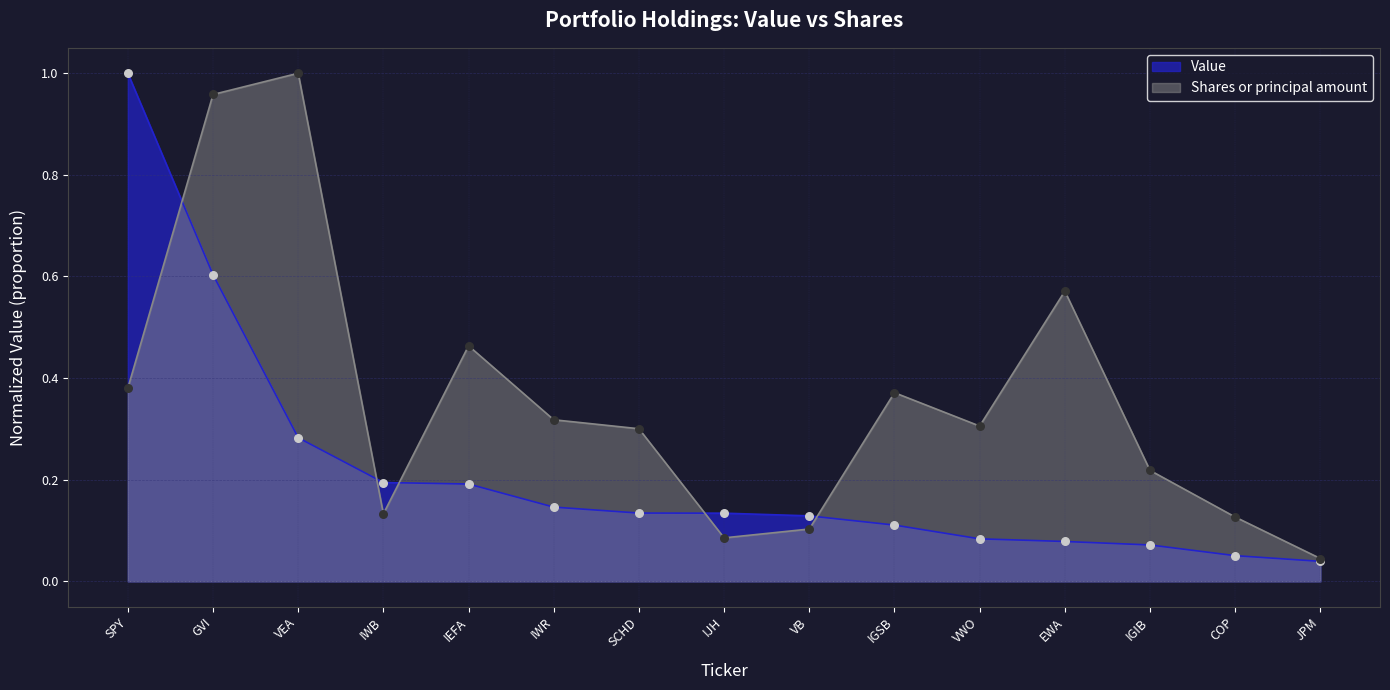

Which series has the largest total across all categories?

Shares or principal amount